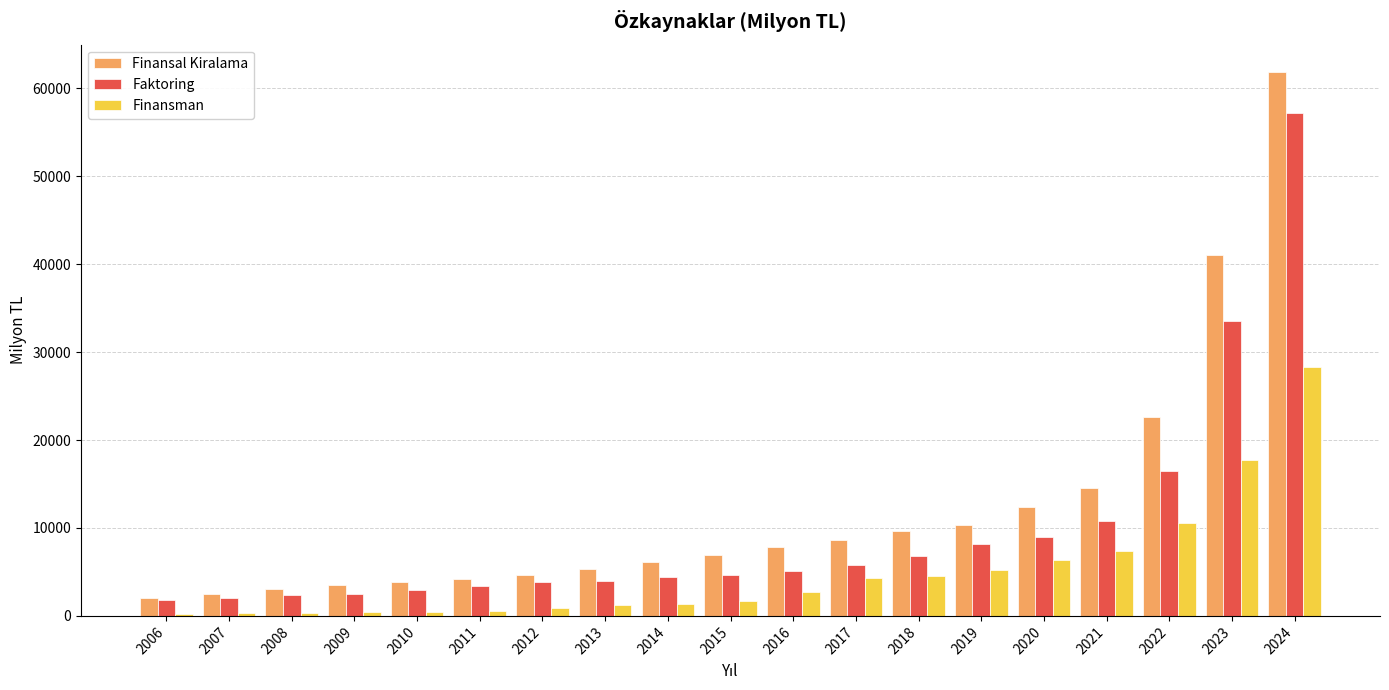

The value of Finansman at 2018 is 4568.0. True or false?

True